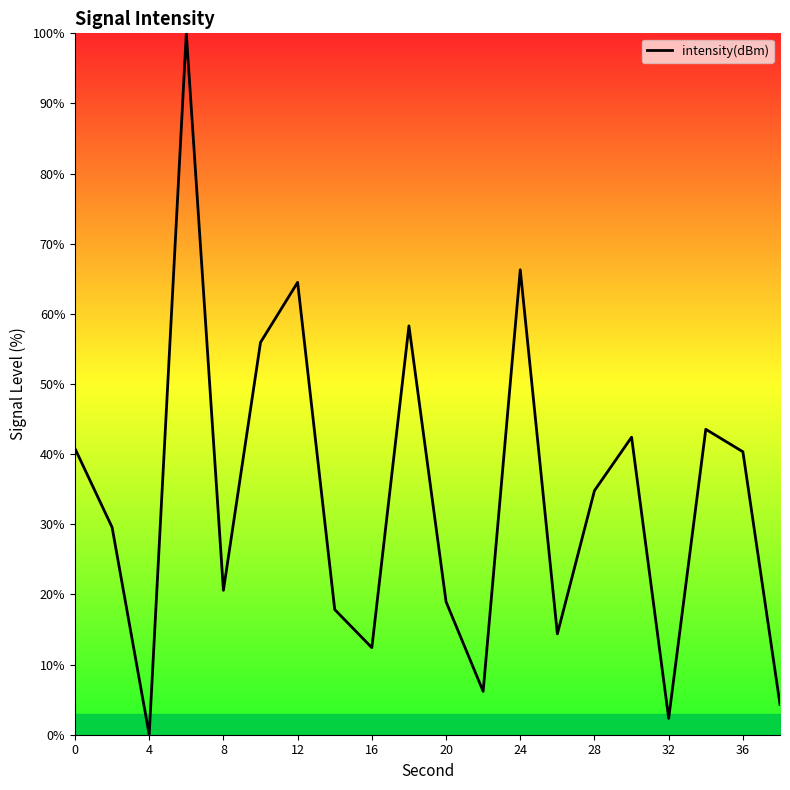

What is the maximum value shown in the chart?

100.0